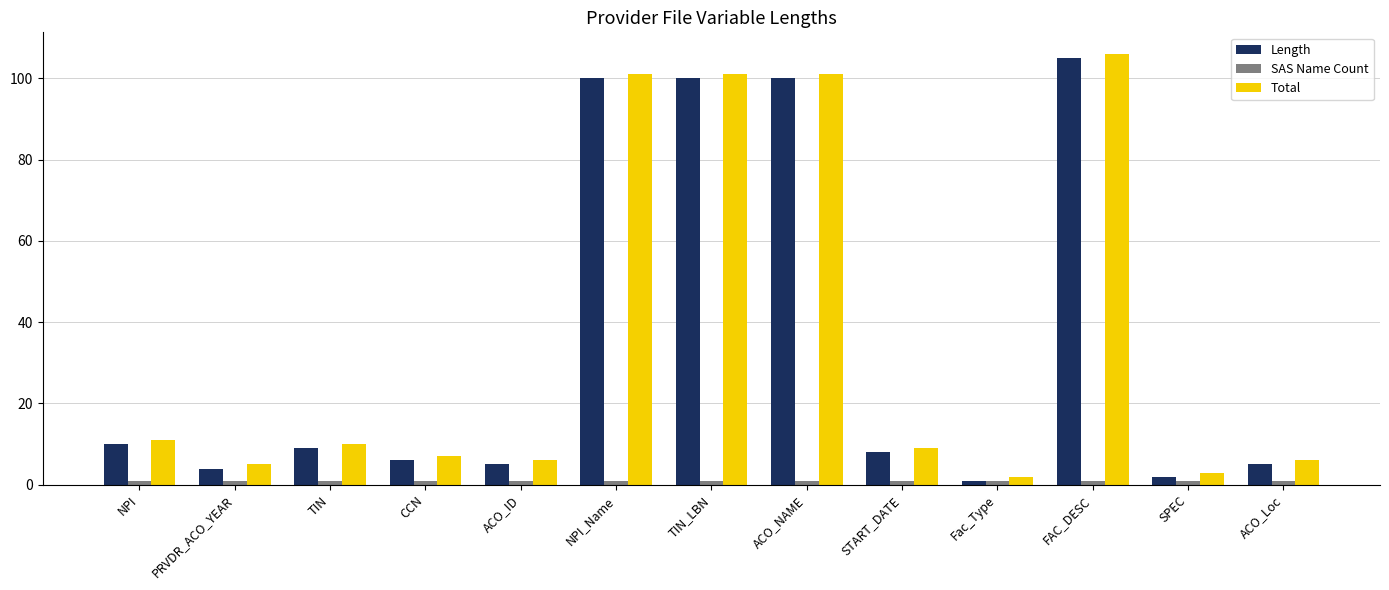

What position from the left is TIN?

3